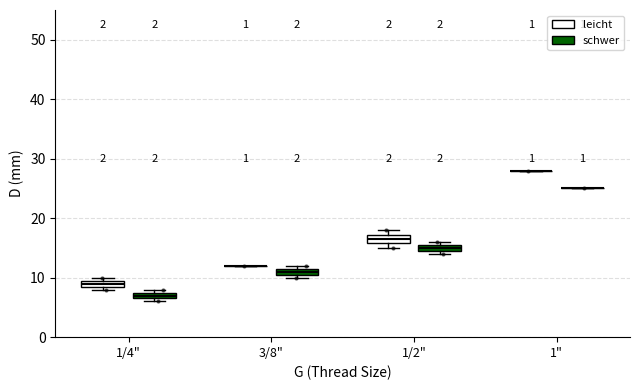

Where is the upper edge of the box for 1/4" (schwer) on the y-axis? The values are not printed on the chart, so give them approximately, as read against the axis.

8